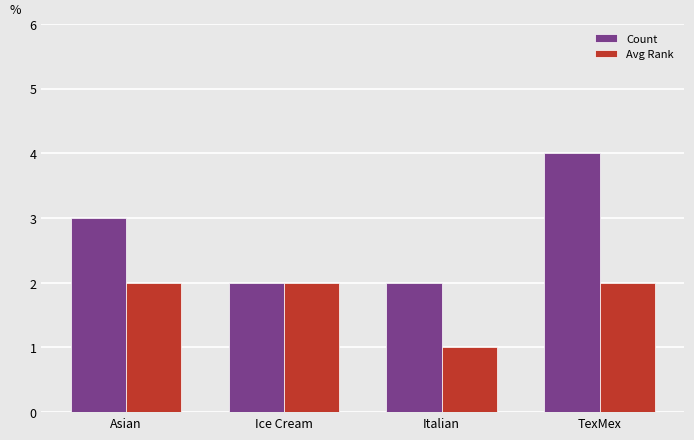

What is the smallest value displayed?

1